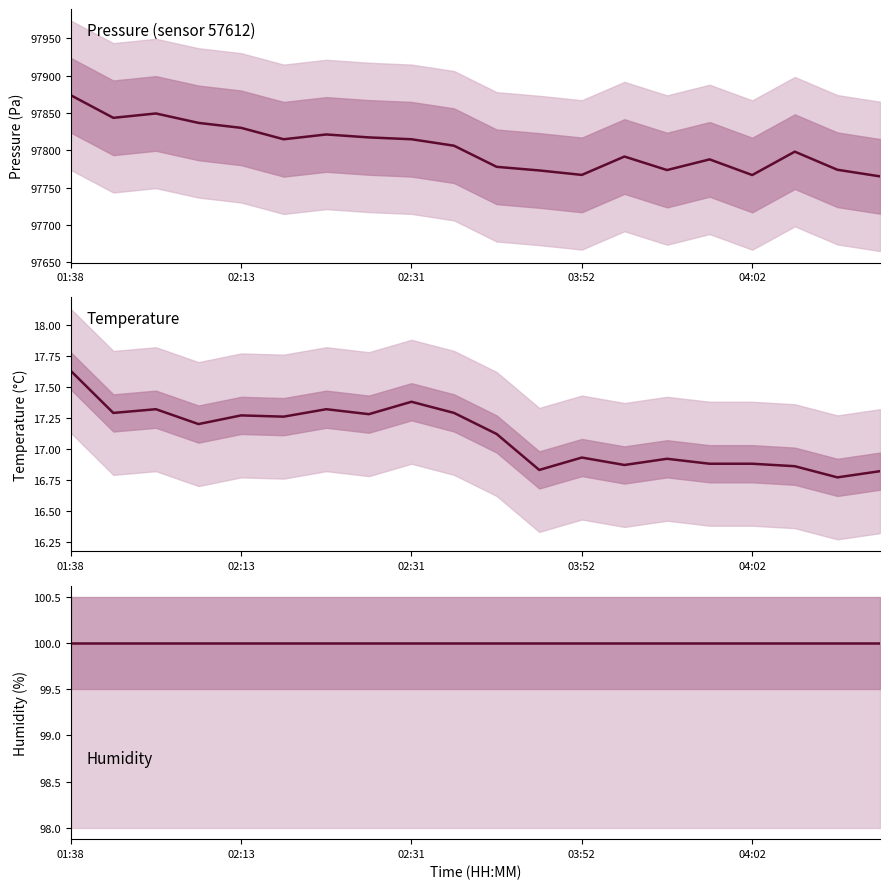

What is the sum of the humidity values at 8 and 7?

200.0